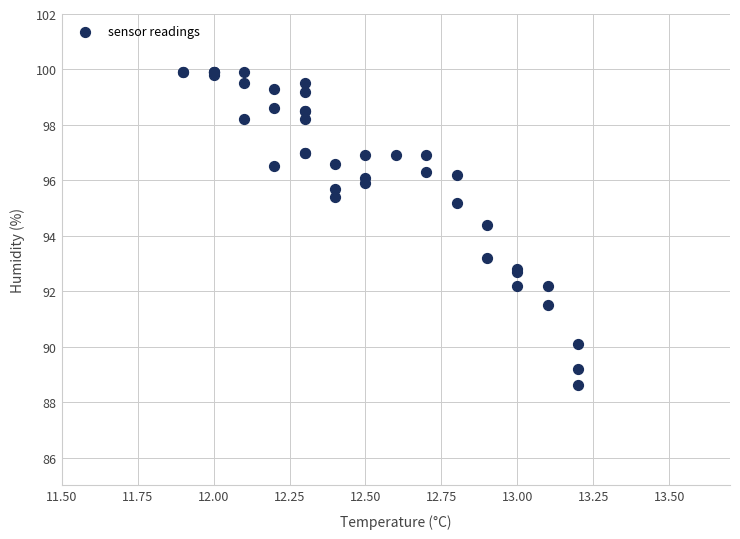

What Y value in the scatter plot is closest to 94?

94.4